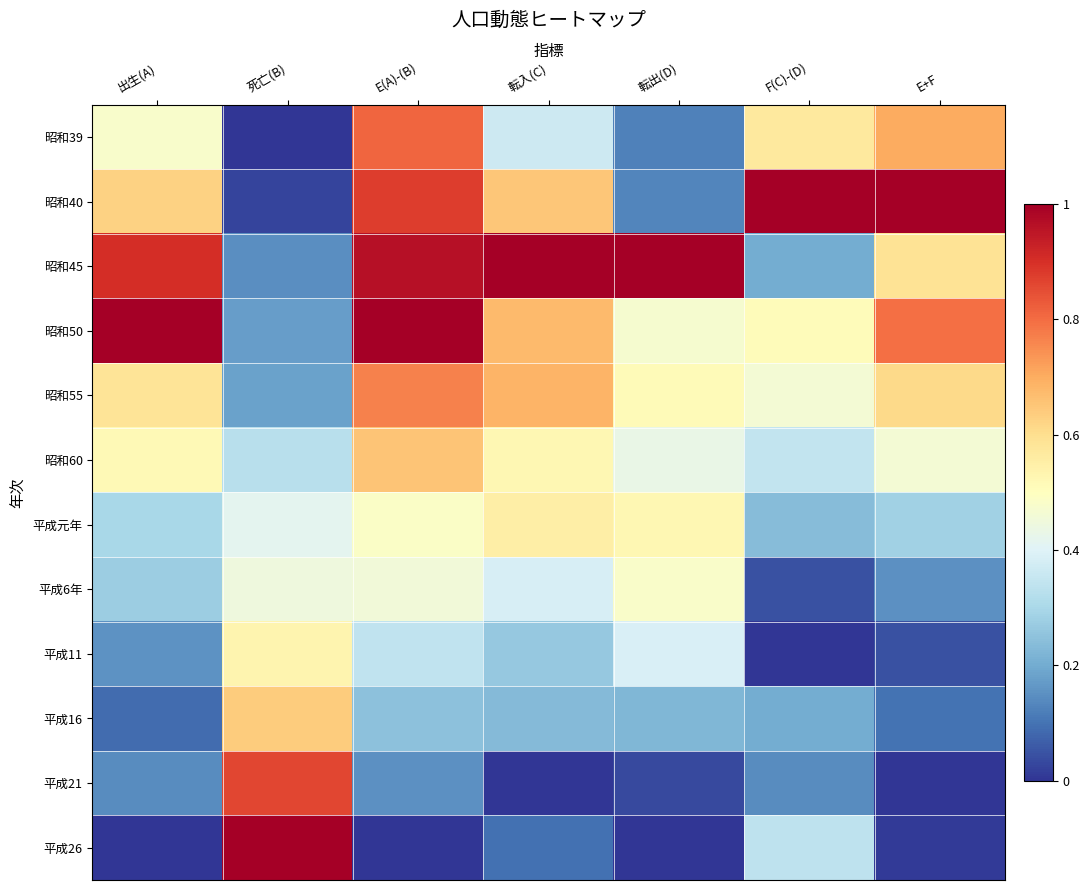

Reading right to left, extract all data points from this chart.

昭和39: E+F=0.7	F(C)-(D)=0.6	転出(D)=0.1	転入(C)=0.4	E(A)-(B)=0.8	死亡(B)=0.0	出生(A)=0.5
昭和40: E+F=1.0	F(C)-(D)=1.0	転出(D)=0.1	転入(C)=0.6	E(A)-(B)=0.9	死亡(B)=0.0	出生(A)=0.6
昭和45: E+F=0.6	F(C)-(D)=0.2	転出(D)=1.0	転入(C)=1.0	E(A)-(B)=1.0	死亡(B)=0.1	出生(A)=0.9
昭和50: E+F=0.8	F(C)-(D)=0.5	転出(D)=0.5	転入(C)=0.7	E(A)-(B)=1.0	死亡(B)=0.2	出生(A)=1.0
昭和55: E+F=0.6	F(C)-(D)=0.5	転出(D)=0.5	転入(C)=0.7	E(A)-(B)=0.8	死亡(B)=0.2	出生(A)=0.6
昭和60: E+F=0.5	F(C)-(D)=0.3	転出(D)=0.4	転入(C)=0.5	E(A)-(B)=0.7	死亡(B)=0.3	出生(A)=0.5
平成元年: E+F=0.3	F(C)-(D)=0.2	転出(D)=0.5	転入(C)=0.6	E(A)-(B)=0.5	死亡(B)=0.4	出生(A)=0.3
平成6年: E+F=0.2	F(C)-(D)=0.0	転出(D)=0.5	転入(C)=0.4	E(A)-(B)=0.5	死亡(B)=0.4	出生(A)=0.3
平成11: E+F=0.0	F(C)-(D)=0.0	転出(D)=0.4	転入(C)=0.3	E(A)-(B)=0.3	死亡(B)=0.5	出生(A)=0.2
平成16: E+F=0.1	F(C)-(D)=0.2	転出(D)=0.2	転入(C)=0.2	E(A)-(B)=0.2	死亡(B)=0.6	出生(A)=0.1
平成21: E+F=0.0	F(C)-(D)=0.1	転出(D)=0.0	転入(C)=0.0	E(A)-(B)=0.2	死亡(B)=0.9	出生(A)=0.1
平成26: E+F=0.0	F(C)-(D)=0.3	転出(D)=0.0	転入(C)=0.1	E(A)-(B)=0.0	死亡(B)=1.0	出生(A)=0.0